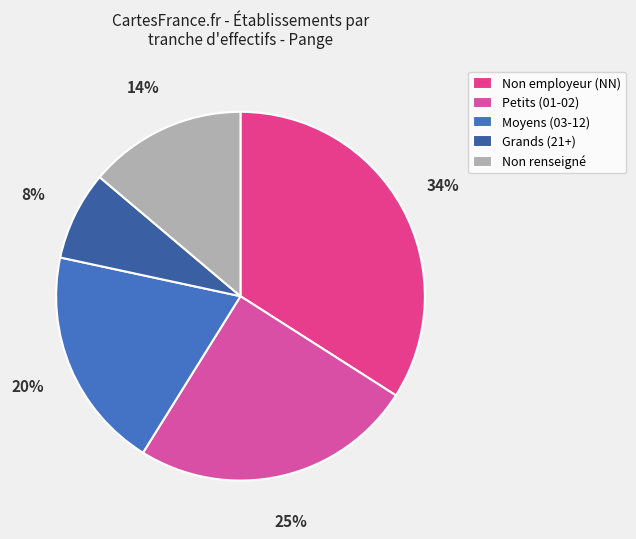

Which slice is the smallest?

Grands (21+)